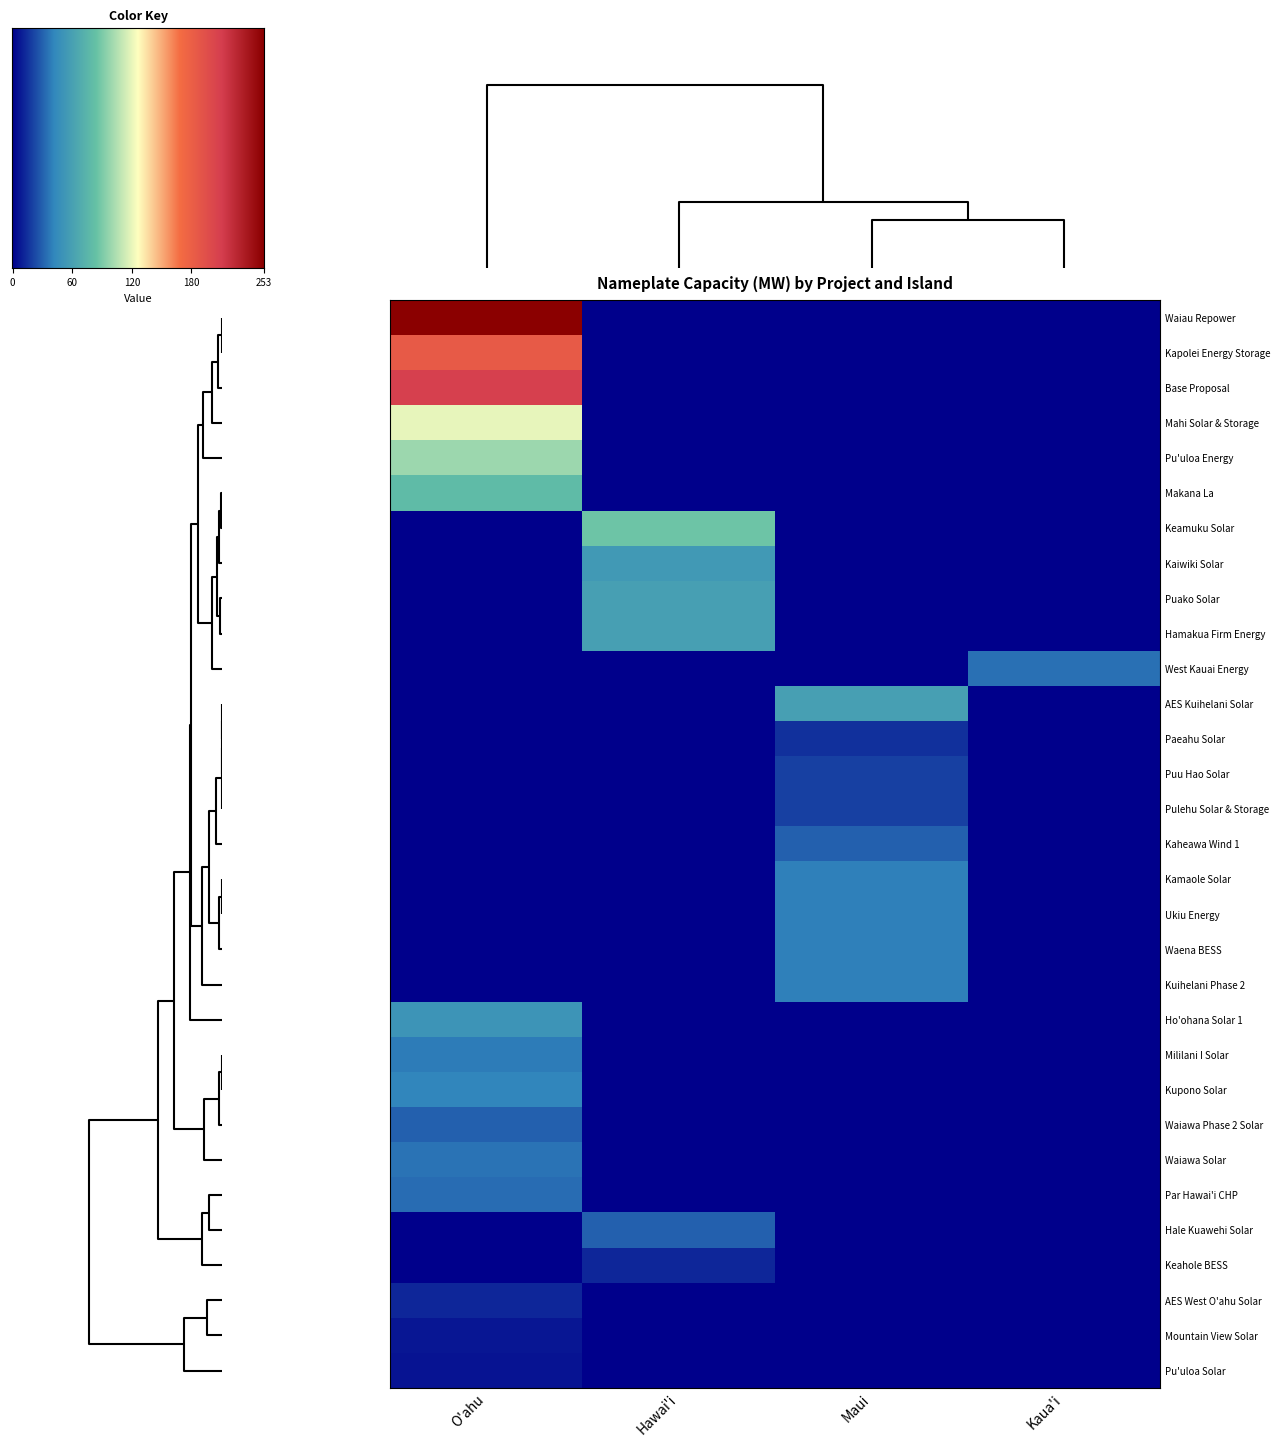

Is the value of Mililani I Solar at Kaua'i greater than the value of Keamuku Solar at Maui?

No